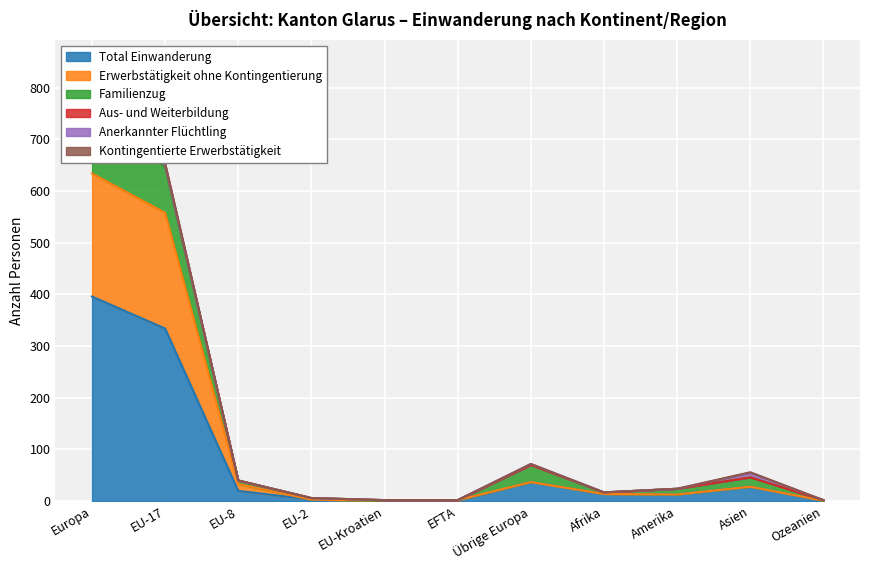

Where is the first local maximum for Kontingentierte Erwerbstätigkeit?

Übrige Europa